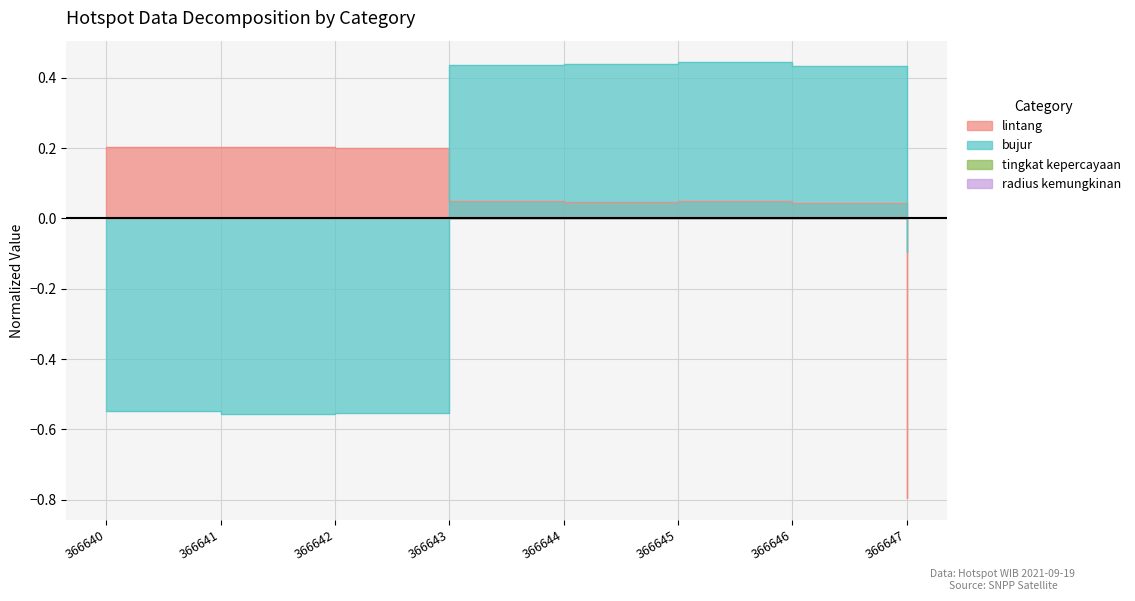

True or false: bujur and lintang cross at least once.

True